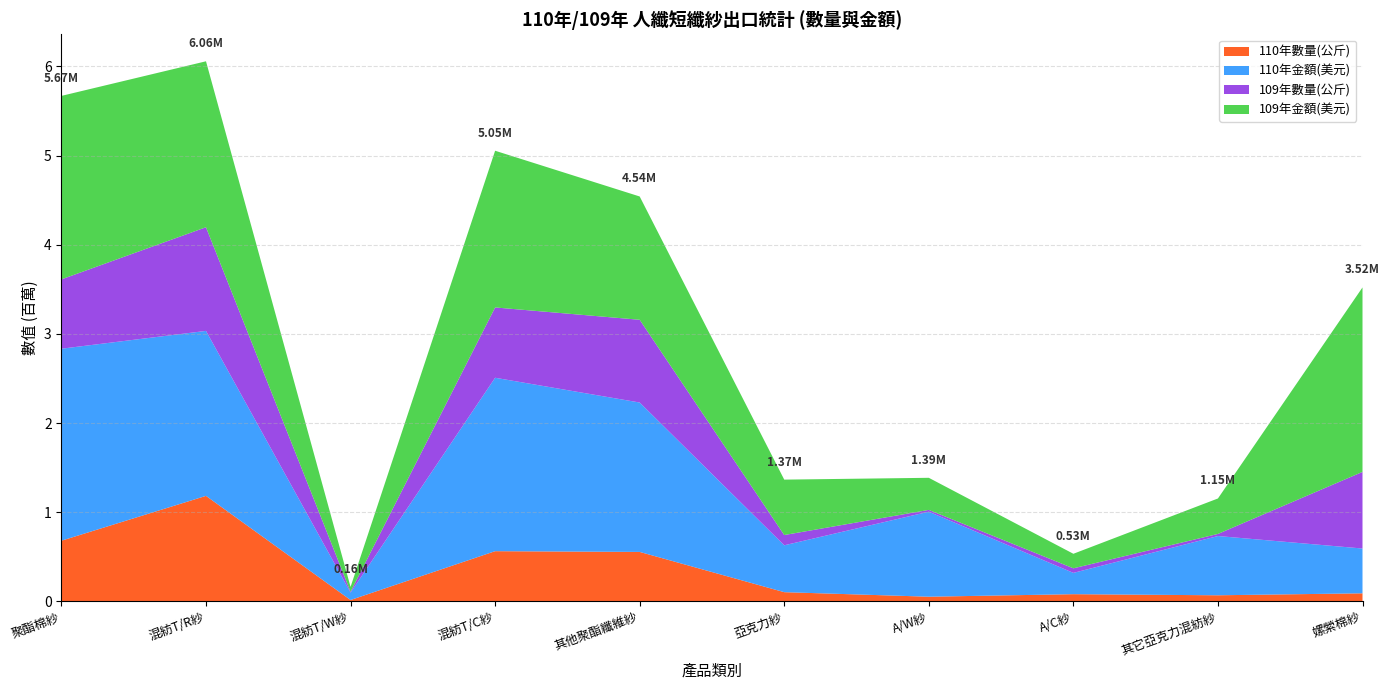

Reading right to left, list all the values displayed in this chart.

110年數量(公斤): 89640	67620	79887	51619	102515	554022	562404	14512	1182864	679935
110年金額(美元): 502700	664700	239000	953700	525900	1676200	1945600	83700	1850800	2154000
109年數量(公斤): 859446	23531	51303	20130	115093	928330	788801	8898	1163091	777973
109年金額(美元): 2069700	397800	163000	360100	621600	1383200	1758100	54800	1861700	2058400